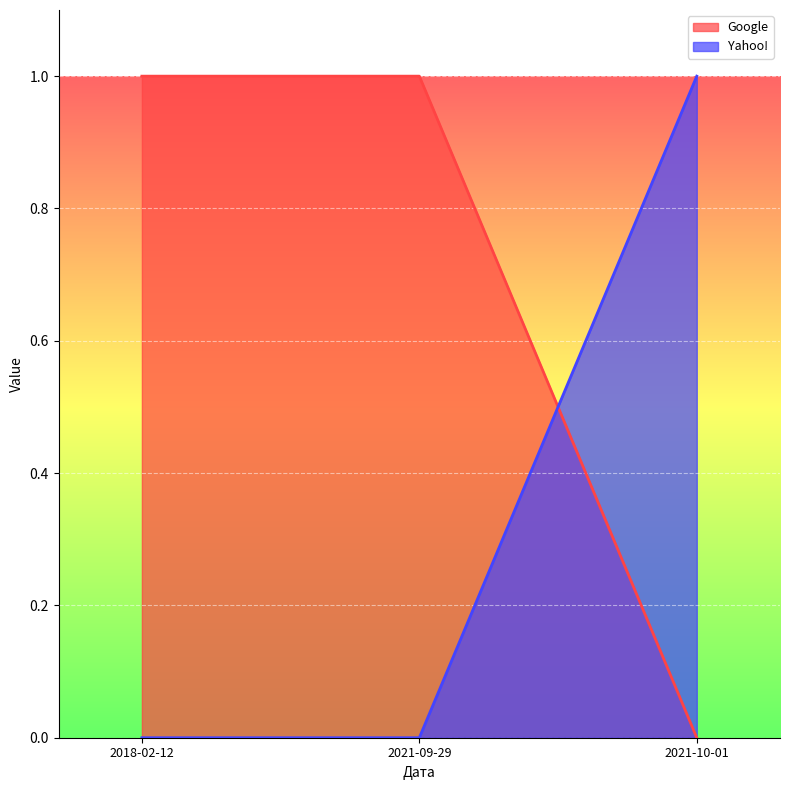

What is the maximum value shown in the chart?

1